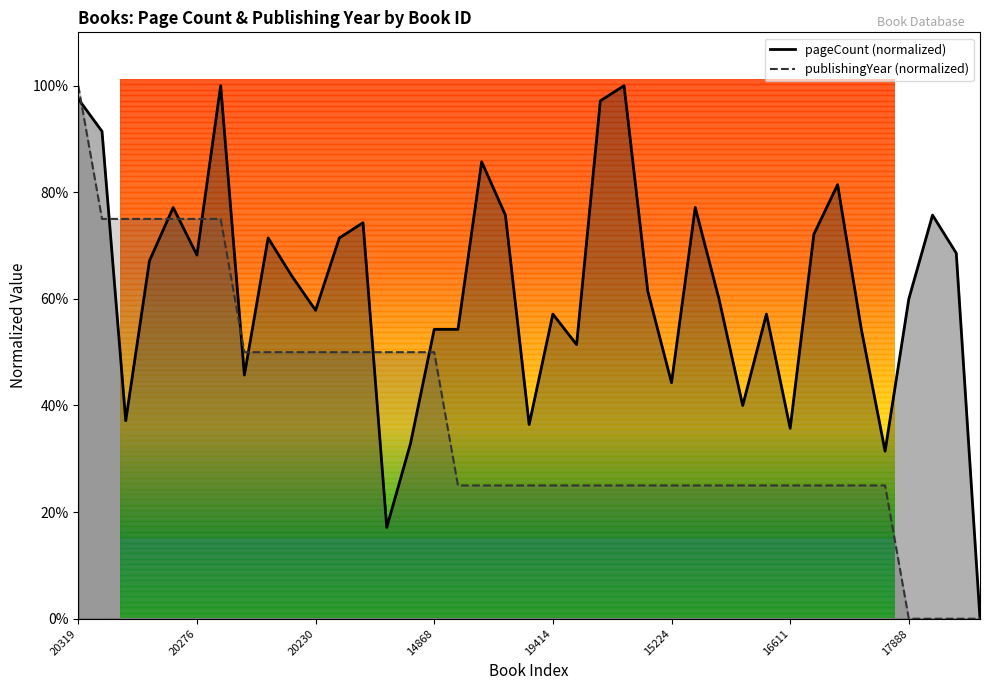

What is the total value across all series at 19325?

1.7